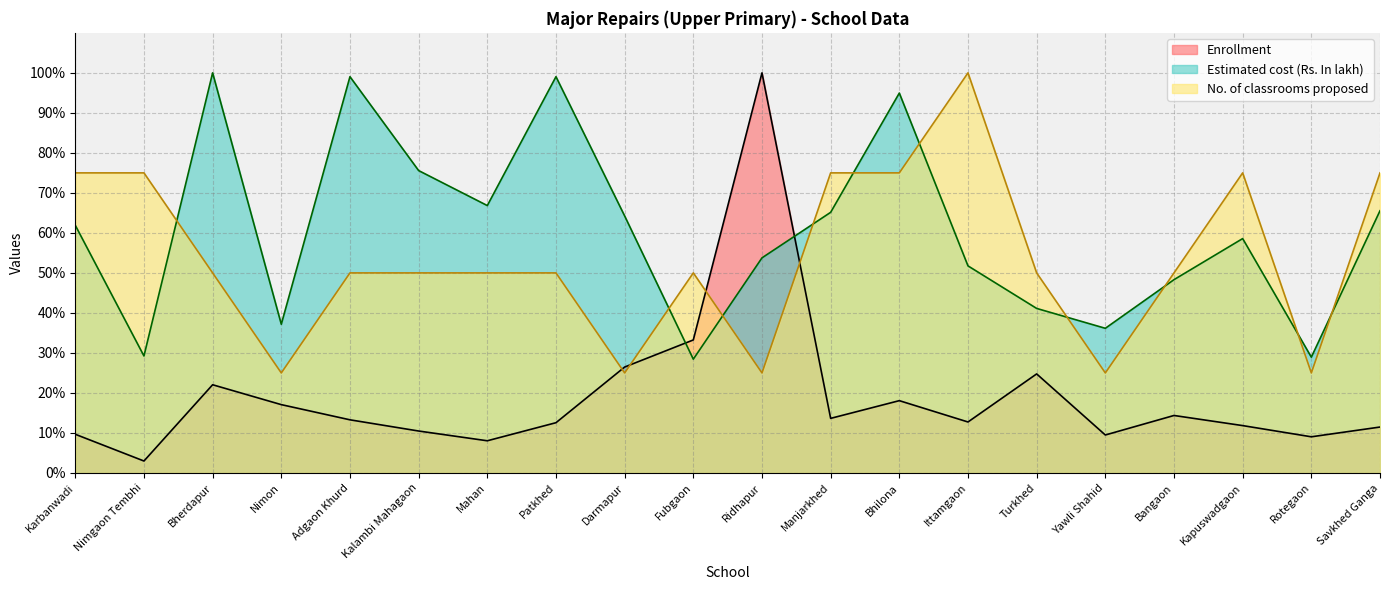

Does the chart have visible grid lines?

Yes